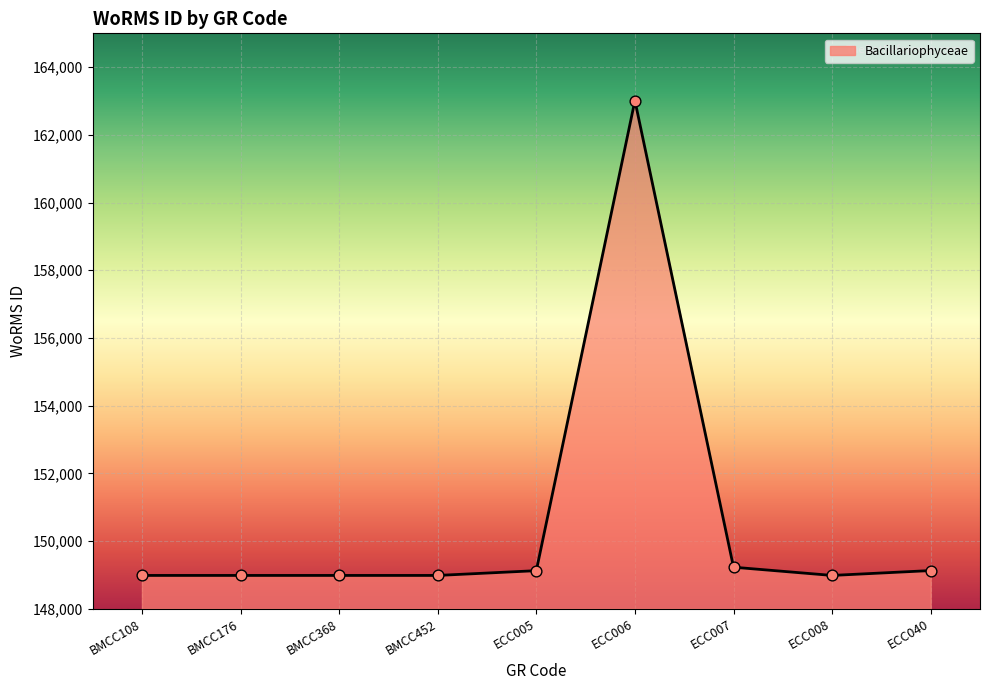

Which has a higher value, ECC005 or BMCC368?

ECC005